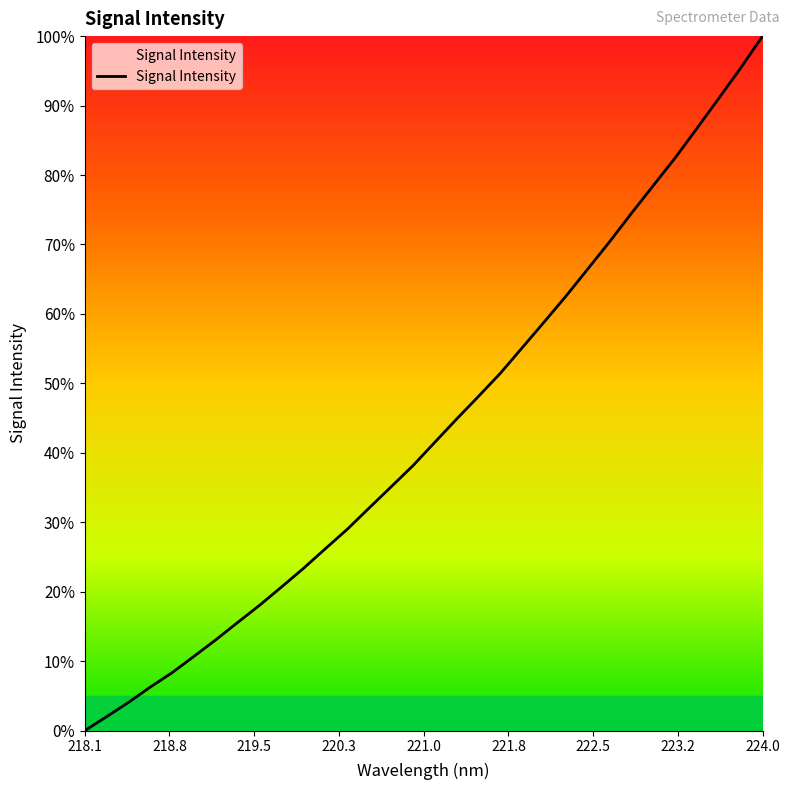

What is the greatest value displayed?

100.0